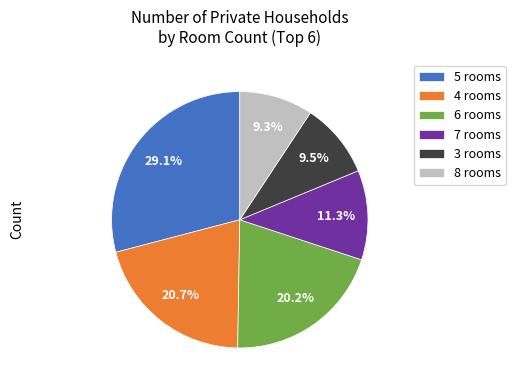

What percentage do 3 rooms and 6 rooms together represent?

29.7%